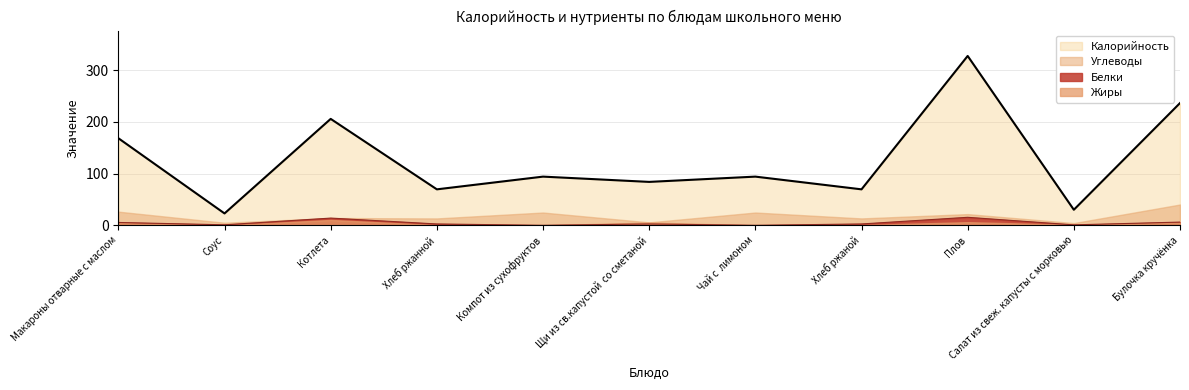

Between Компот из сухофруктов and Булочка кручёнка, which series saw the biggest shift?

Калорийность